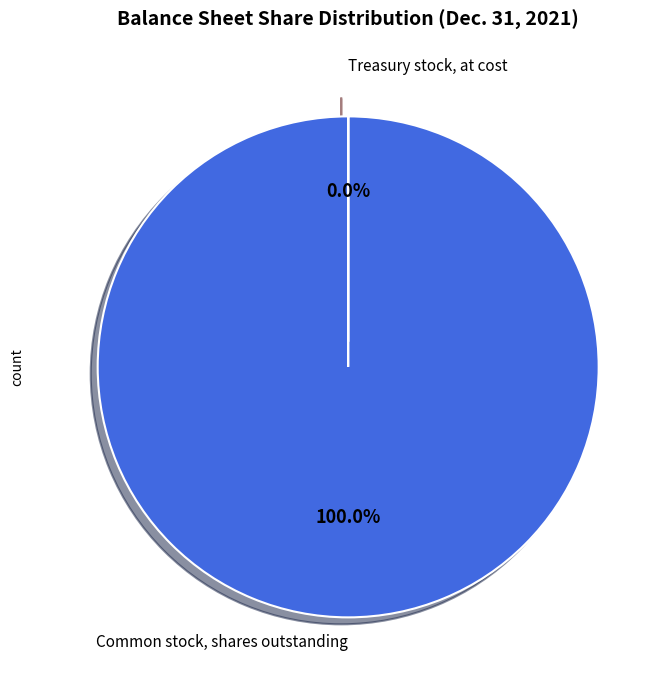

Which slice is the largest?

Common stock, shares outstanding